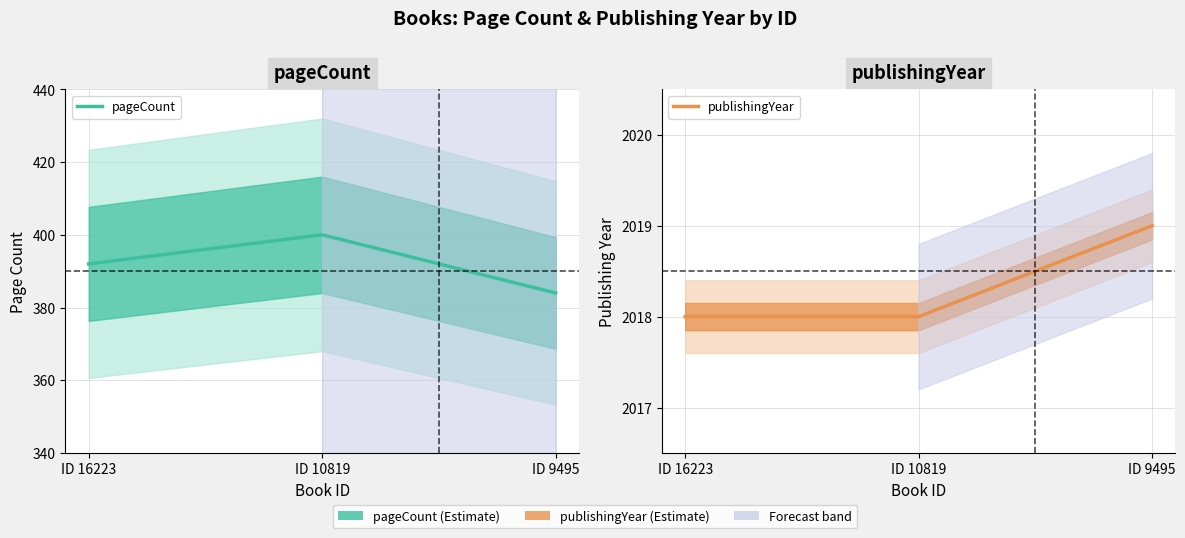

Reading left to right, list all the values displayed in this chart.

pageCount: ID 16223=392	ID 10819=400	ID 9495=384
publishingYear: ID 16223=2018	ID 10819=2018	ID 9495=2019